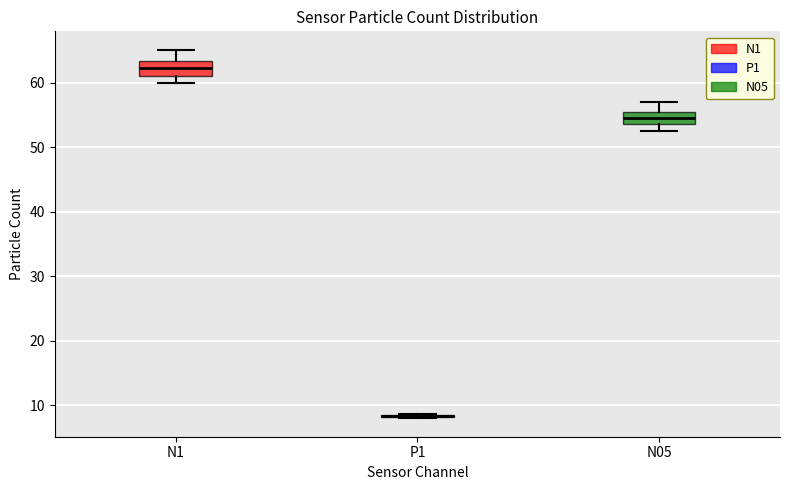

Where is the upper edge of the box for N05 on the y-axis? The values are not printed on the chart, so give them approximately, as read against the axis.

55